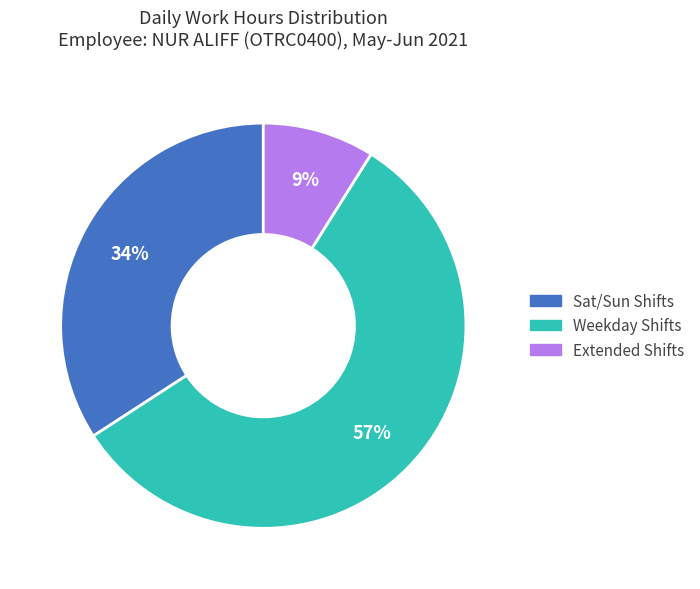

Is the sum of Weekday Shifts and Sat/Sun Shifts greater than half?

Yes